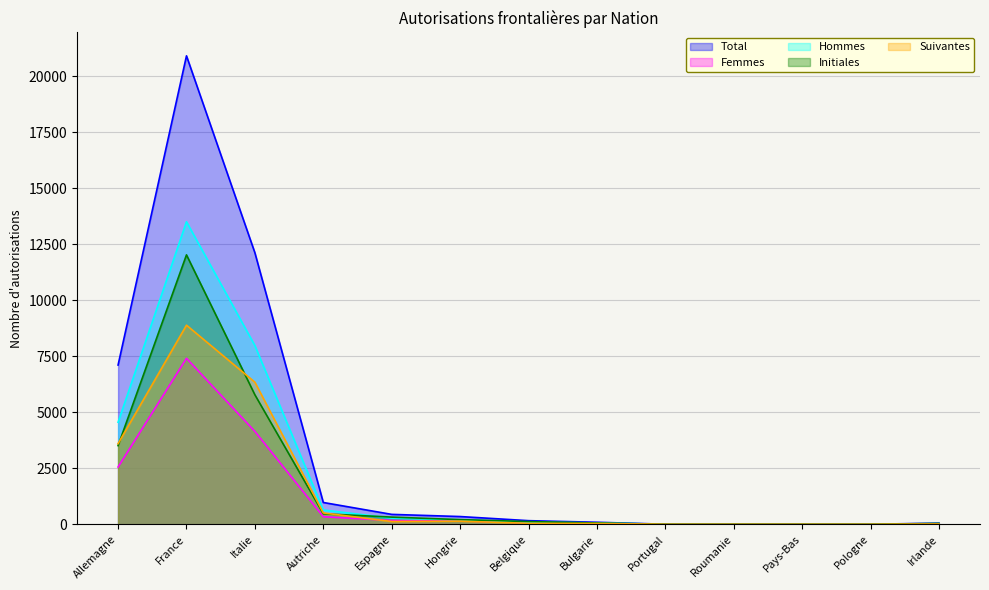

What are all the series names shown in the legend?

Total, Femmes, Hommes, Initiales, Suivantes